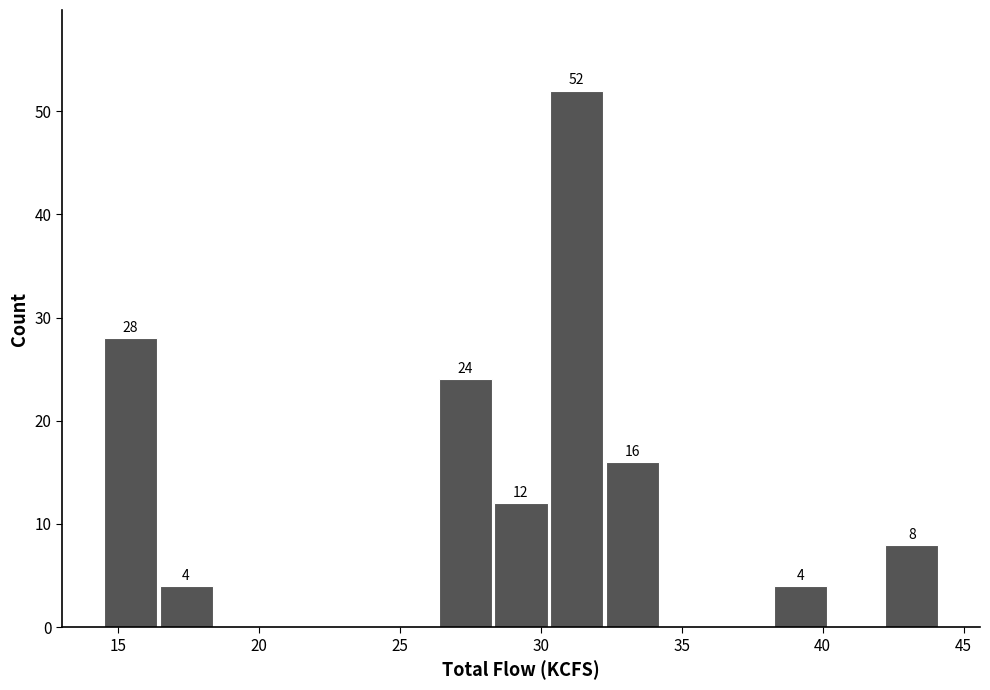

Around what value on the x-axis is the tallest bar? Give the approximate position of its centre, as read against the axis.

31.5